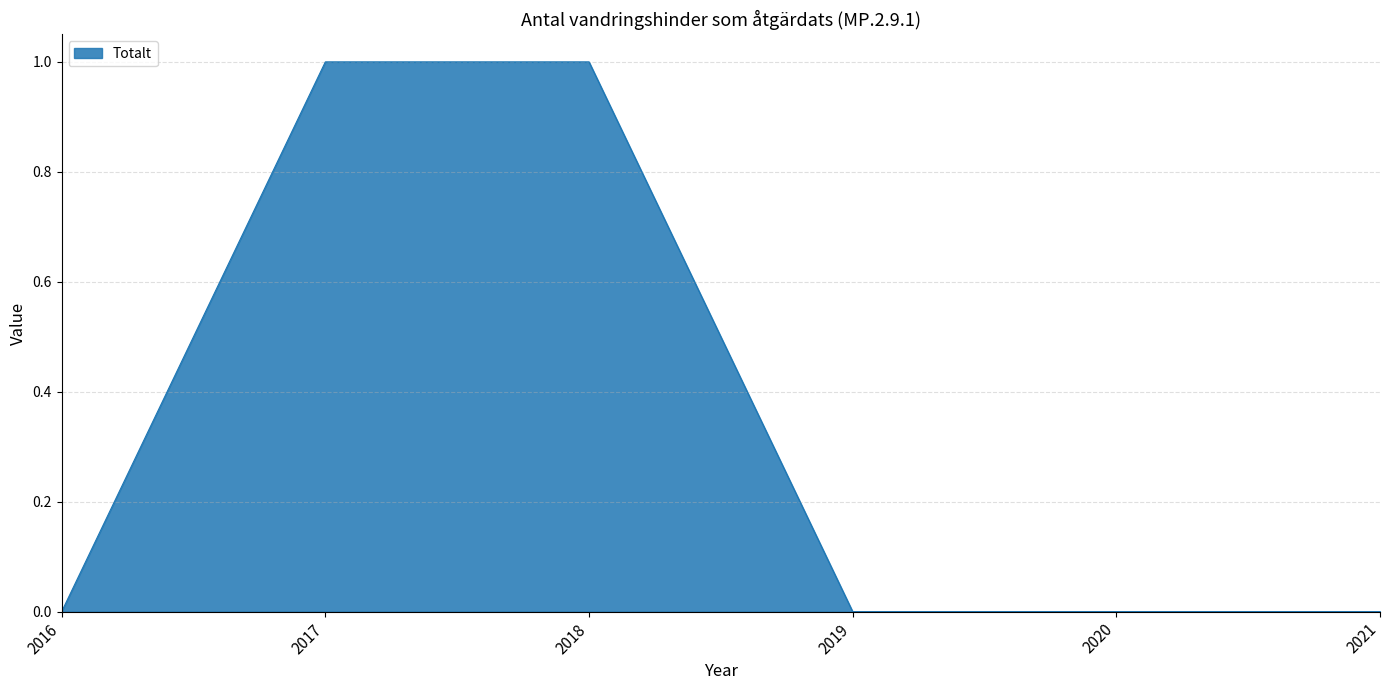

How many lines are shown in the chart?

1